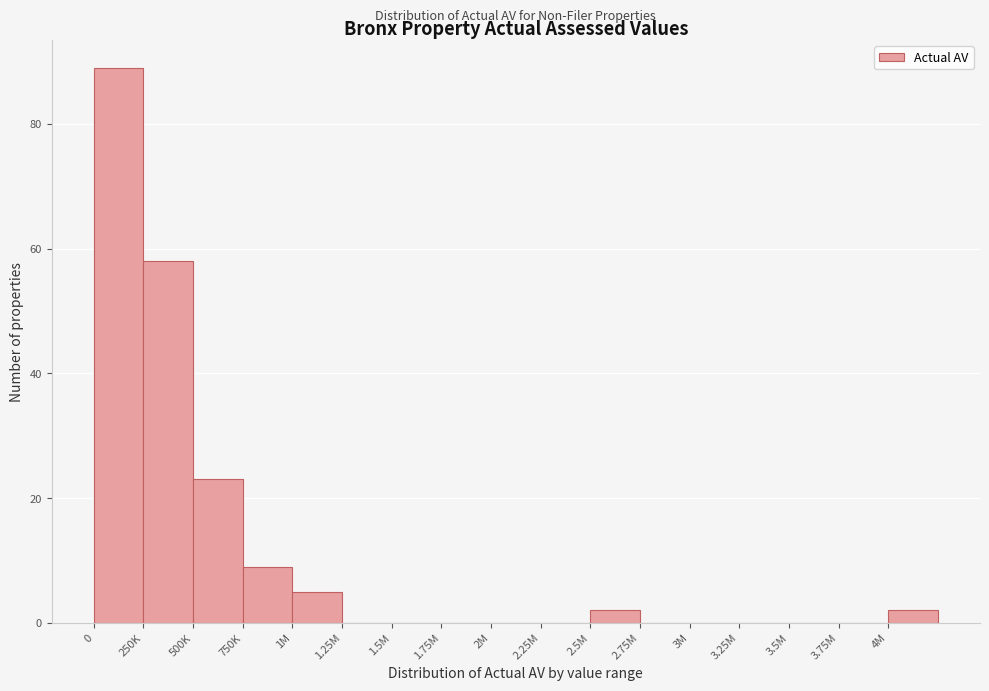

Reading left to right, transcribe all the data shown in this chart.

0=89	250K=58	500K=23	750K=9	1M=5	1.25M=0	1.5M=0	1.75M=0	2M=0	2.25M=0	2.5M=2	2.75M=0	3M=0	3.25M=0	3.5M=0	3.75M=0	4M=2